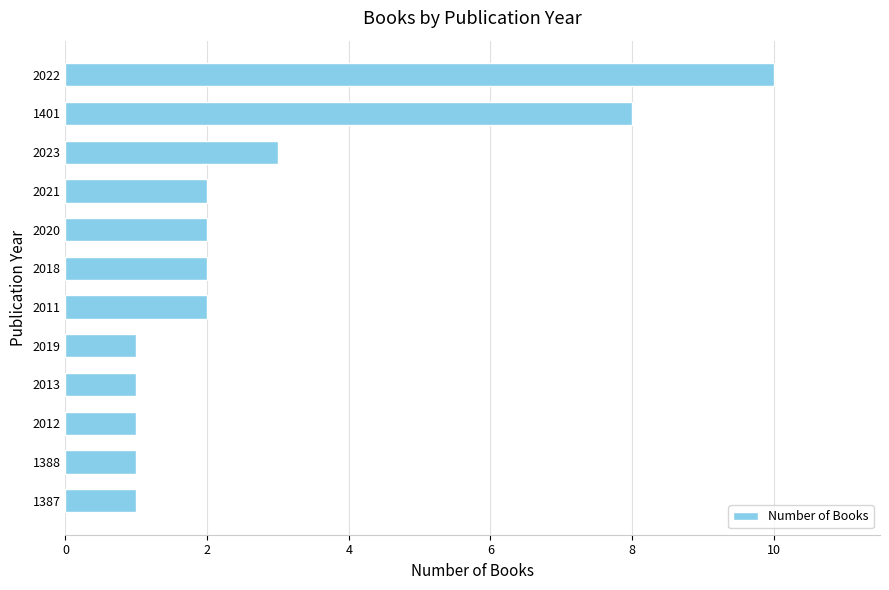

What is the average value?

3